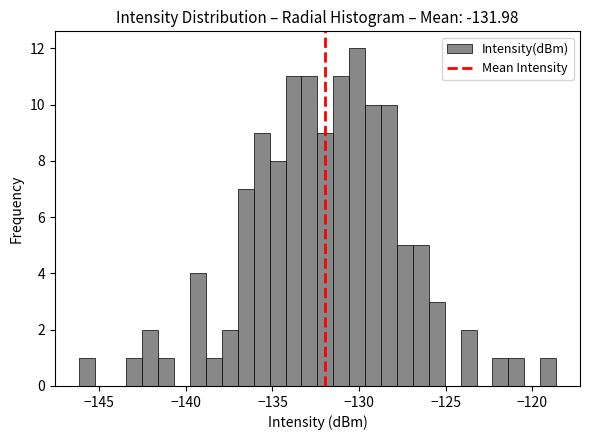

Around what value on the x-axis is the tallest bar? Give the approximate position of its centre, as read against the axis.

-130.0